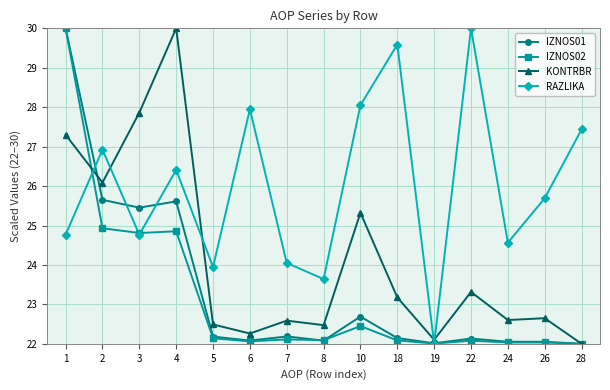

Between which two adjacent categories do RAZLIKA and IZNOS01 first intersect?

1 and 2